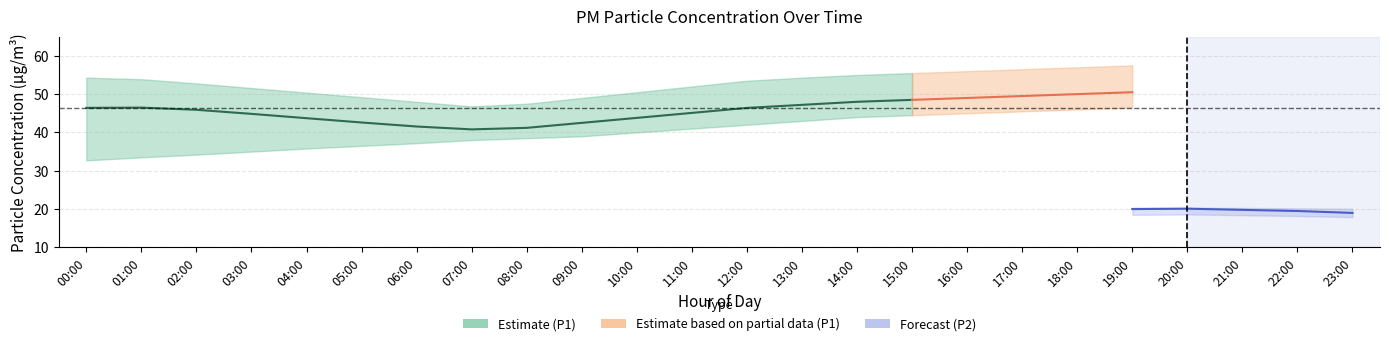

Is this an area chart (filled region under the line)?

No